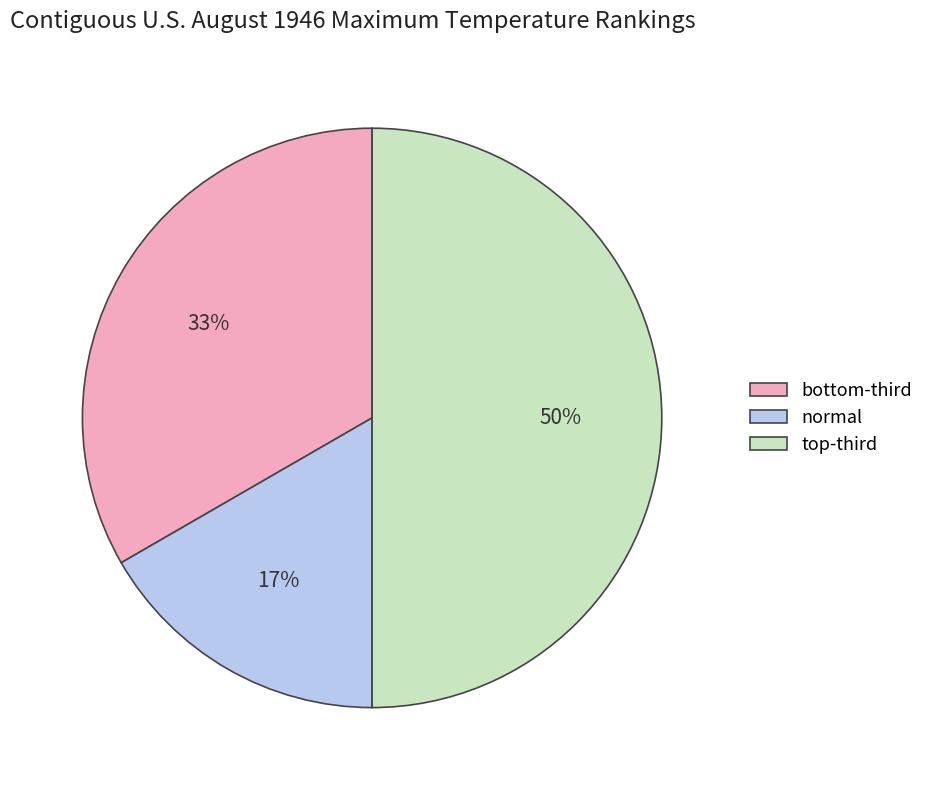

Which slice is the largest?

top-third